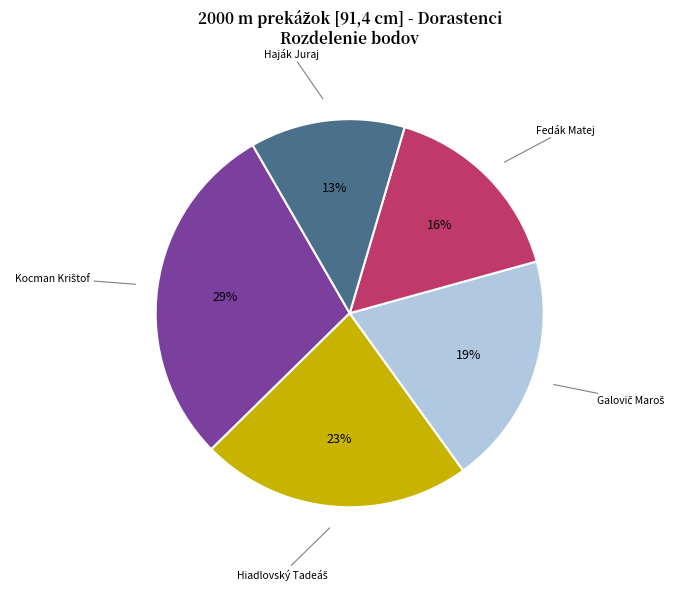

To the nearest percent, what is the average slice percentage?

20%